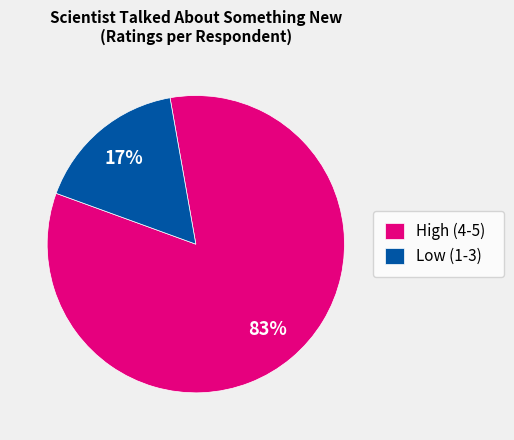

Rank the categories by value from highest to lowest.

High (4-5), Low (1-3)